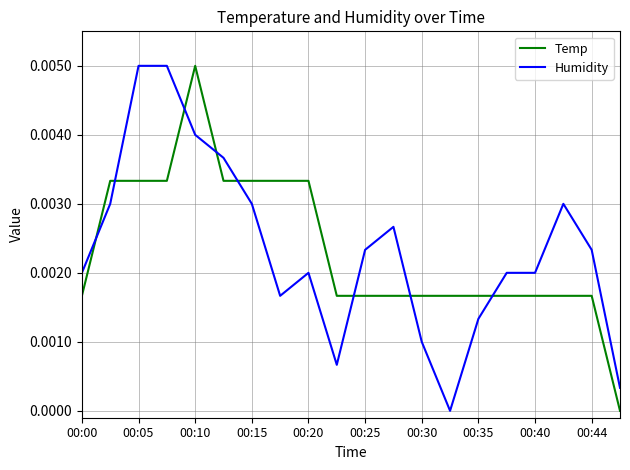

How many intersections are there between Temp and Humidity?

8